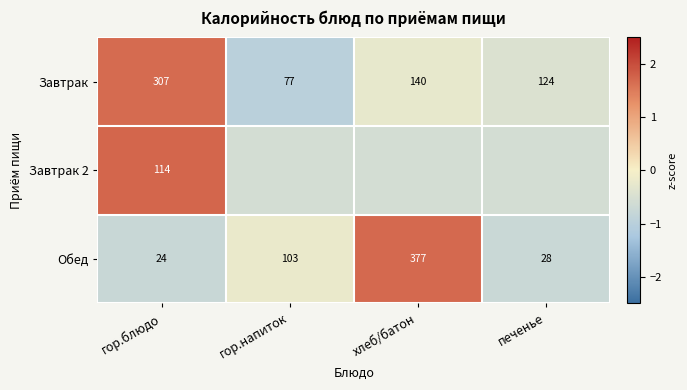

Where is Завтрак nearest to the value 192?

хлеб/батон